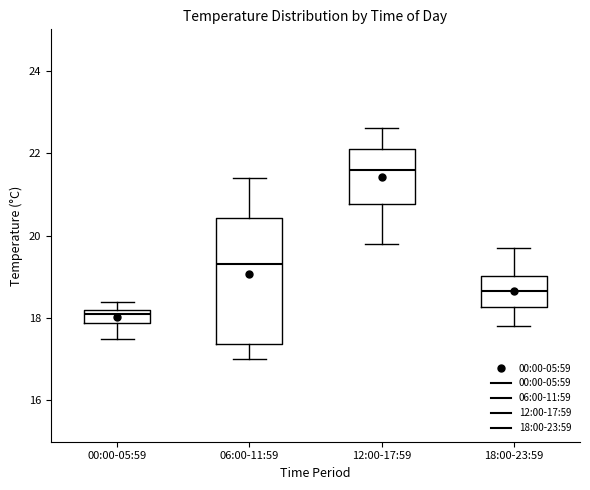

Reading left to right, transcribe this box plot: for each box, give where its median line is, the range the box spans, and where its two whiskers end, as read against the y-axis. The values are not printed on the chart, so give them approximately, as read against the axis.

00:00-05:59: median 18.2 (just below the box's upper edge), box 17.8 to 18.2, whiskers 17.6 to 18.4
06:00-11:59: median 19.4, box 17.4 to 20.4, whiskers 17.0 to 21.4
12:00-17:59: median 21.6, box 20.8 to 22.2, whiskers 19.8 to 22.6
18:00-23:59: median 18.6, box 18.2 to 19.0, whiskers 17.8 to 19.8